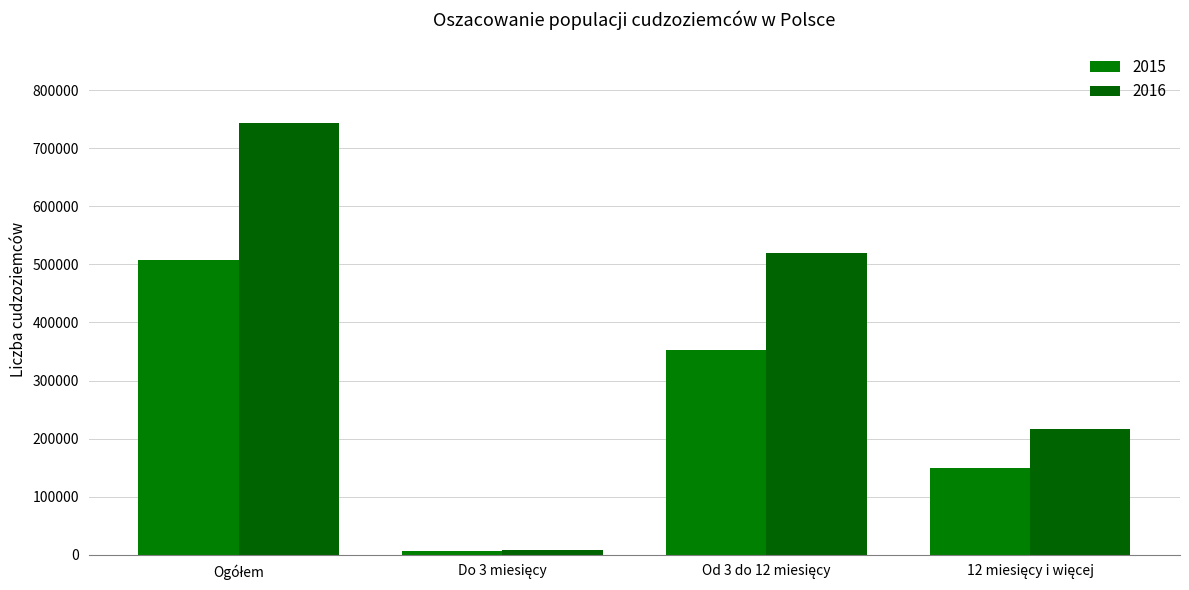

What is the value of the 2015 bar at the 4th from the left?

148754